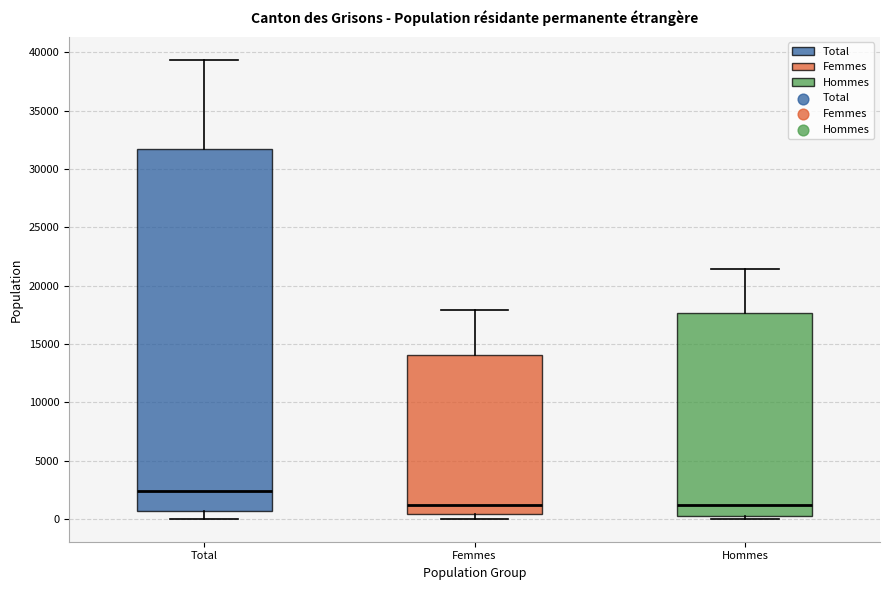

Reading left to right, transcribe this box plot: for each box, give where its median line is, the range the box spans, and where its two whiskers end, as read against the y-axis. The values are not printed on the chart, so give them approximately, as read against the axis.

Total: median 2500, box 500 to 31500, whiskers 0 to 39500
Femmes: median 1000, box 500 to 14000, whiskers 0 to 18000
Hommes: median 1000, box 0 to 17500, whiskers 0 (just below the box's lower edge) to 21500